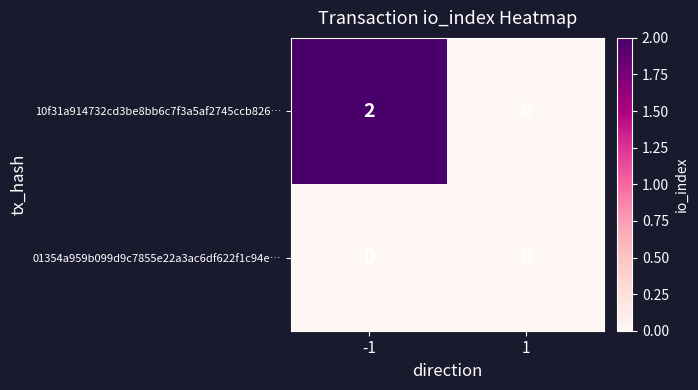

Rank the series by their maximum value, from lowest to highest.

01354a959b099d9c7855e22a3ac6df622f1c94e…, 10f31a914732cd3be8bb6c7f3a5af2745ccb826…